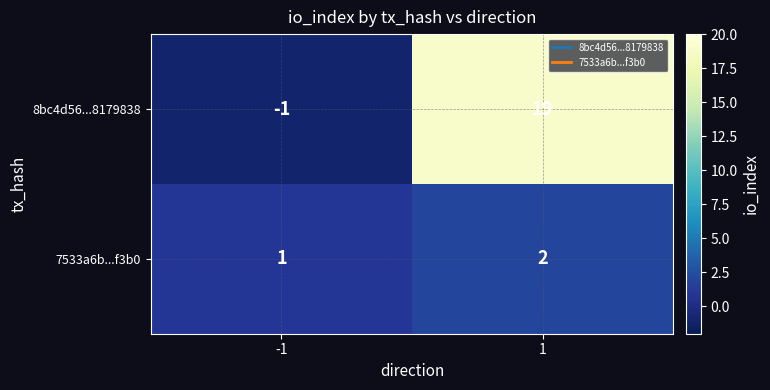

Rank the series by their average value, from highest to lowest.

8bc4d56...8179838, 7533a6b...f3b0